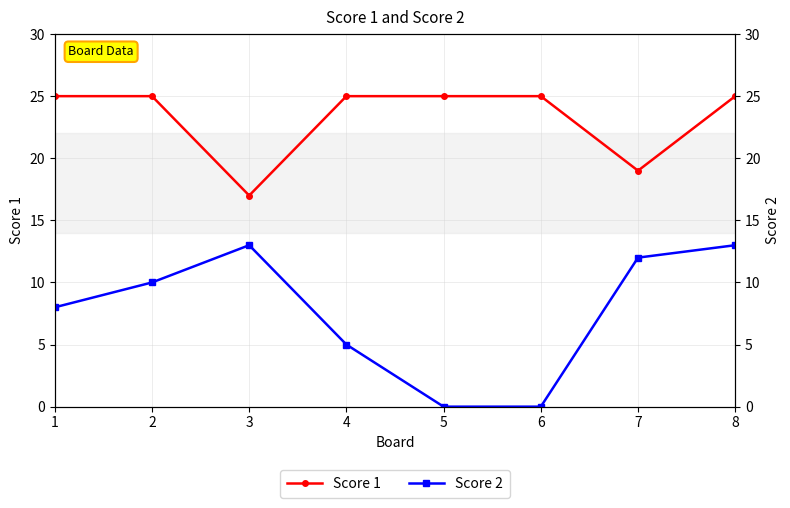

What is the total value across all series at 4?

30